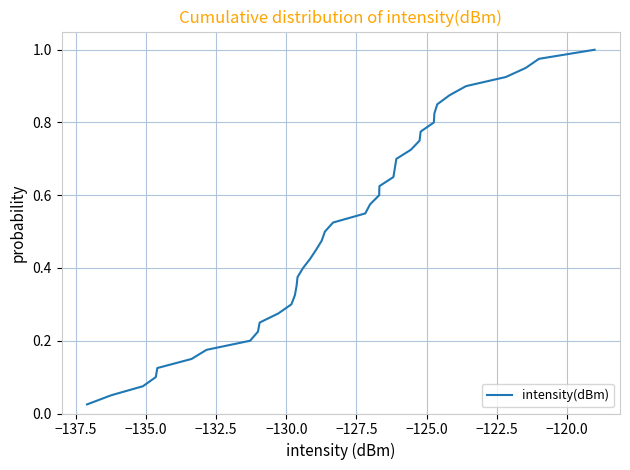

True or false: the data has more than 2 interior local peaks.

False